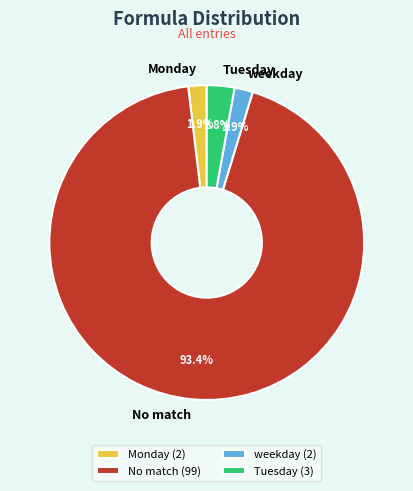

Is there a majority slice in this chart?

Yes